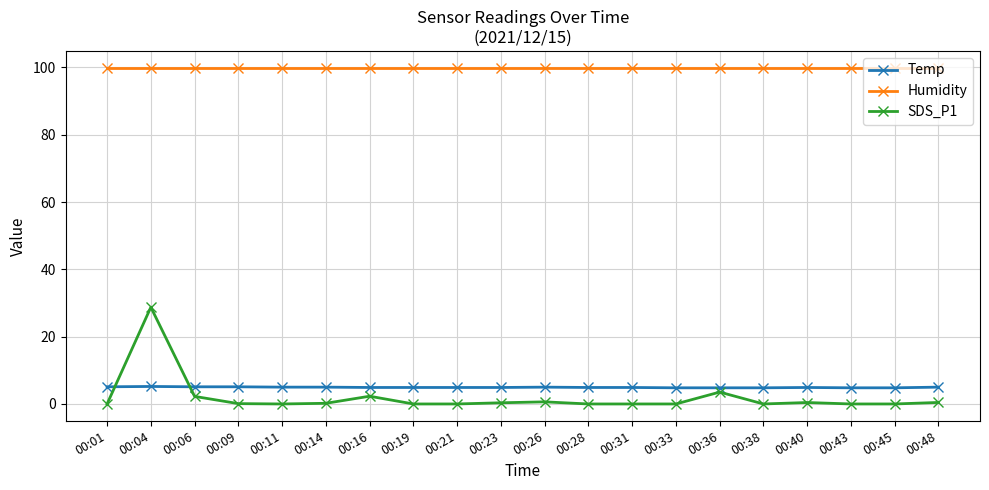

True or false: SDS_P1 and Humidity cross at least once.

False